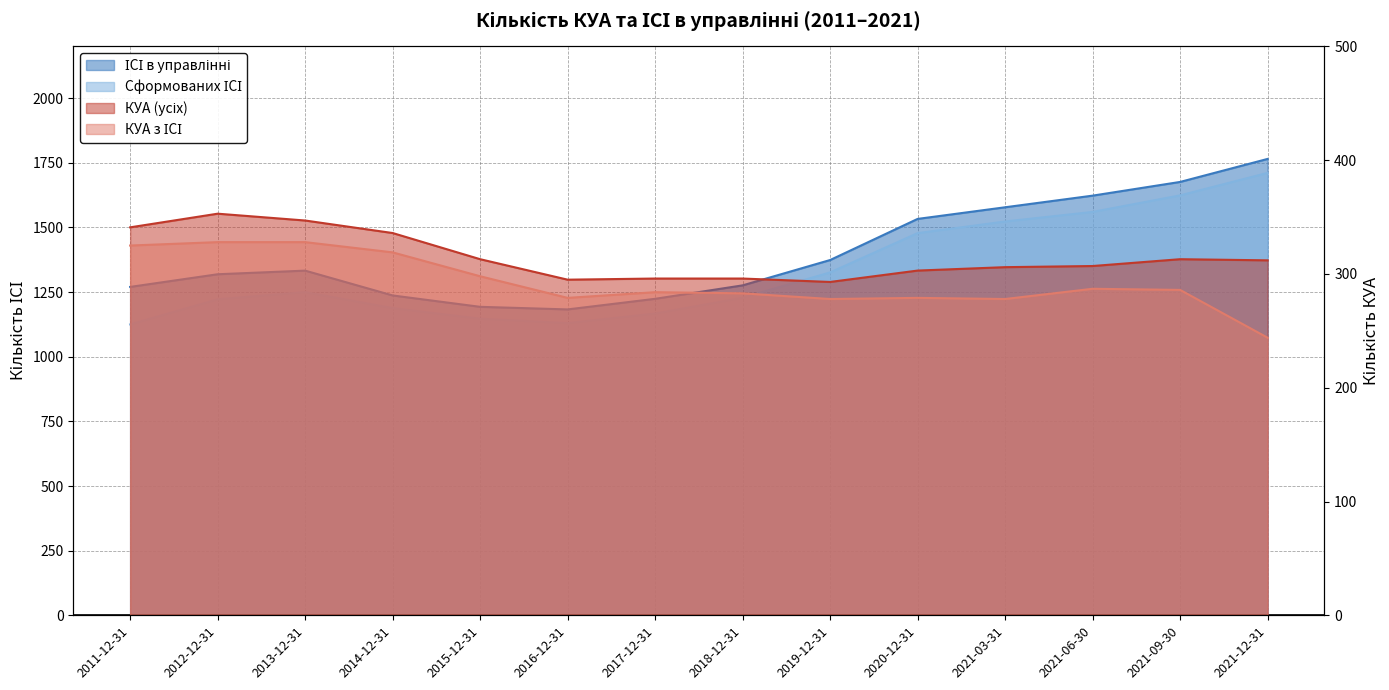

Is it true that ІСІ в управлінні equals 1193 at 2015-12-31?

True